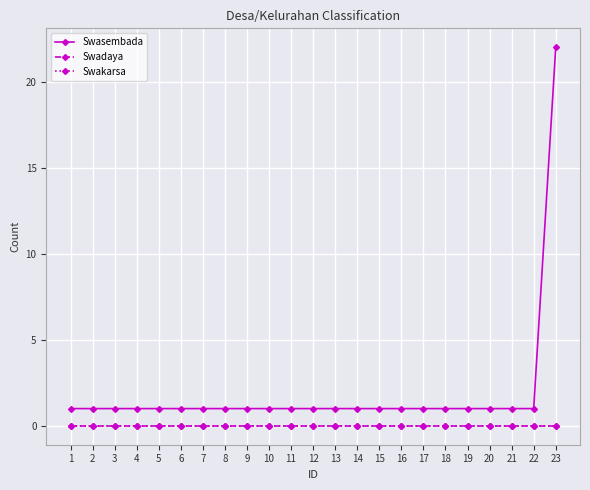

Is this an area chart (filled region under the line)?

No